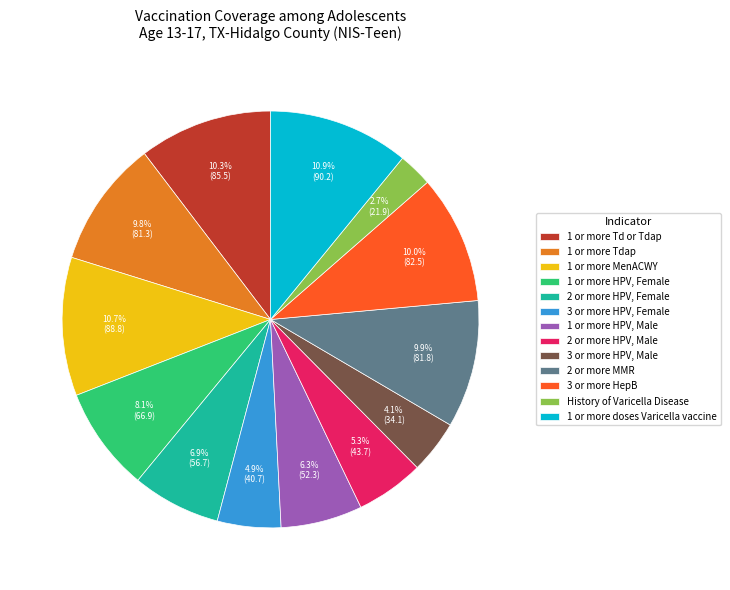

The 2 or more HPV, Female slice represents 7% of the pie. True or false?

True